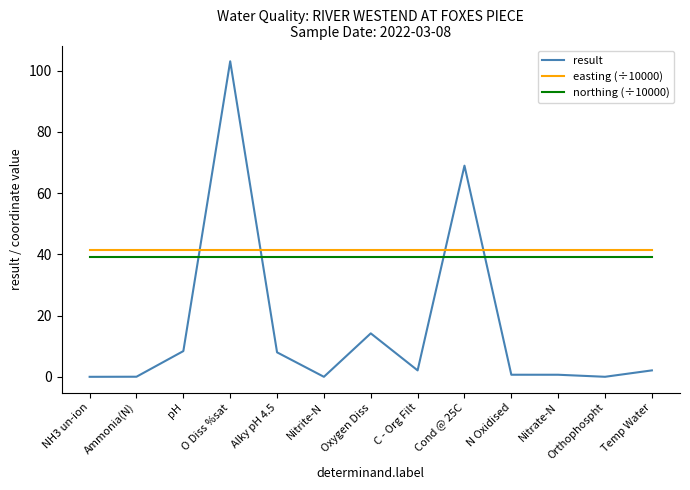

What is the difference between the highest and lowest values at Cond @ 25C?

29.7